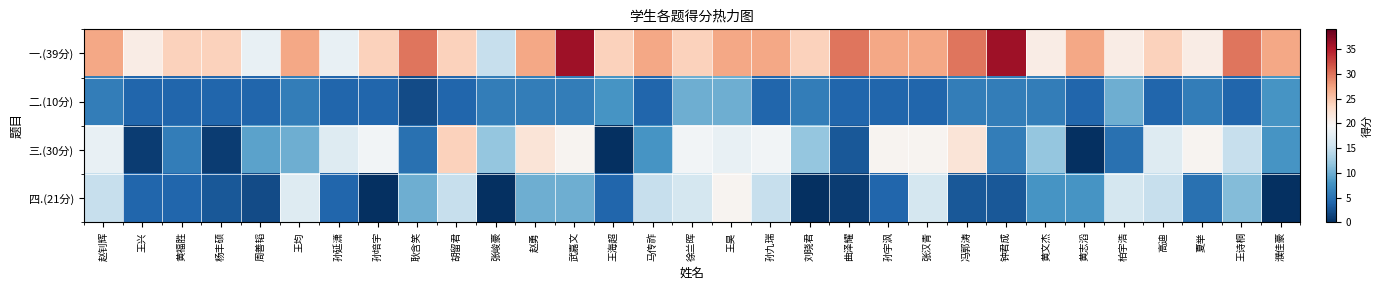

What is the total value across all series at 王海超?

36